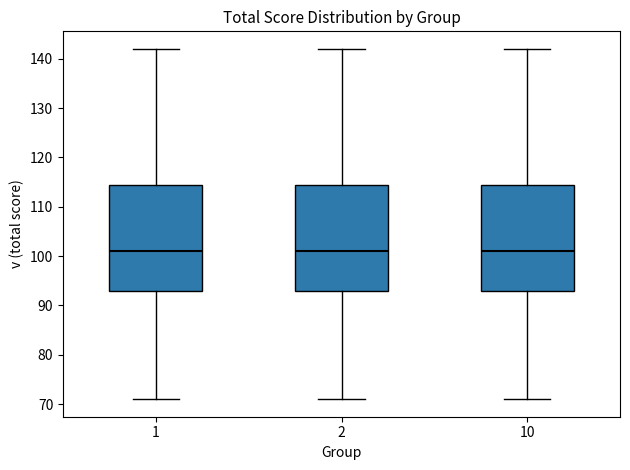

Reading left to right, read every box against the y-axis: the position of its median line, the range the box covers, and the ends of its whiskers. The values are not printed on the chart, so give them approximately, as read against the axis.

1: median 101, box 93 to 115, whiskers 71 to 142
2: median 101, box 93 to 115, whiskers 71 to 142
10: median 101, box 93 to 115, whiskers 71 to 142